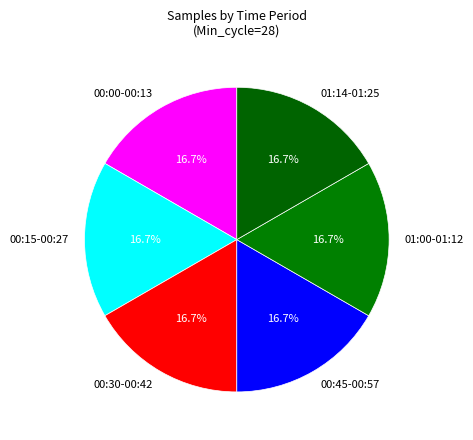

Is there a majority slice in this chart?

No